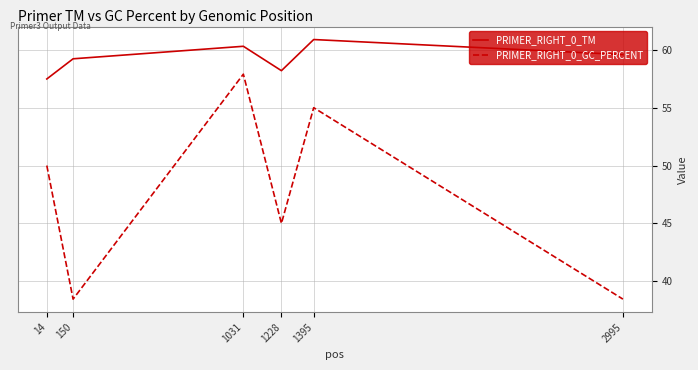

Does the chart have visible grid lines?

Yes